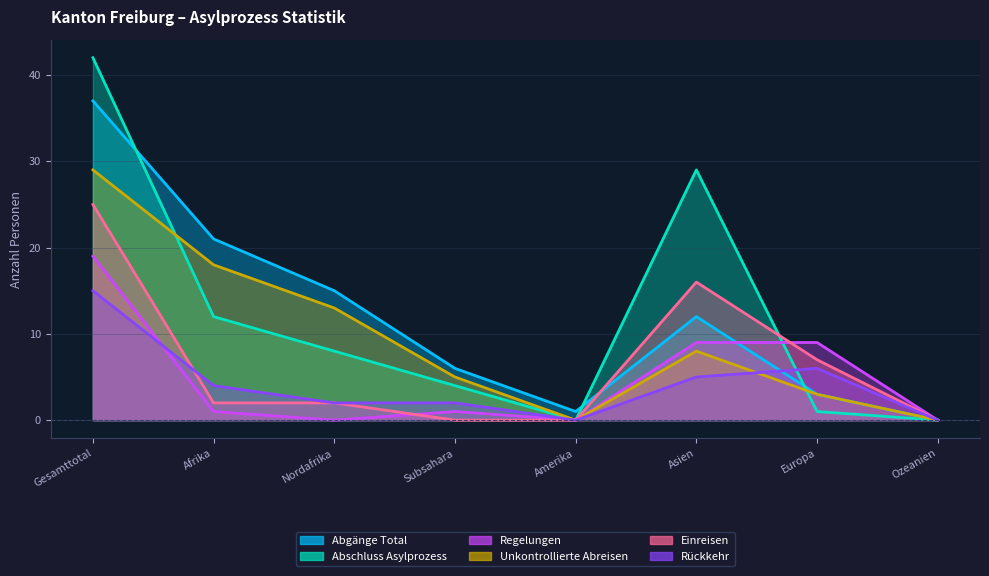

How many lines are shown in the chart?

6